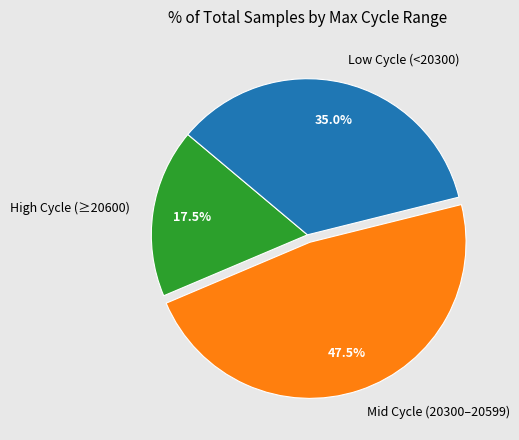

Which has a higher value, Low Cycle (<20300) or High Cycle (≥20600)?

Low Cycle (<20300)